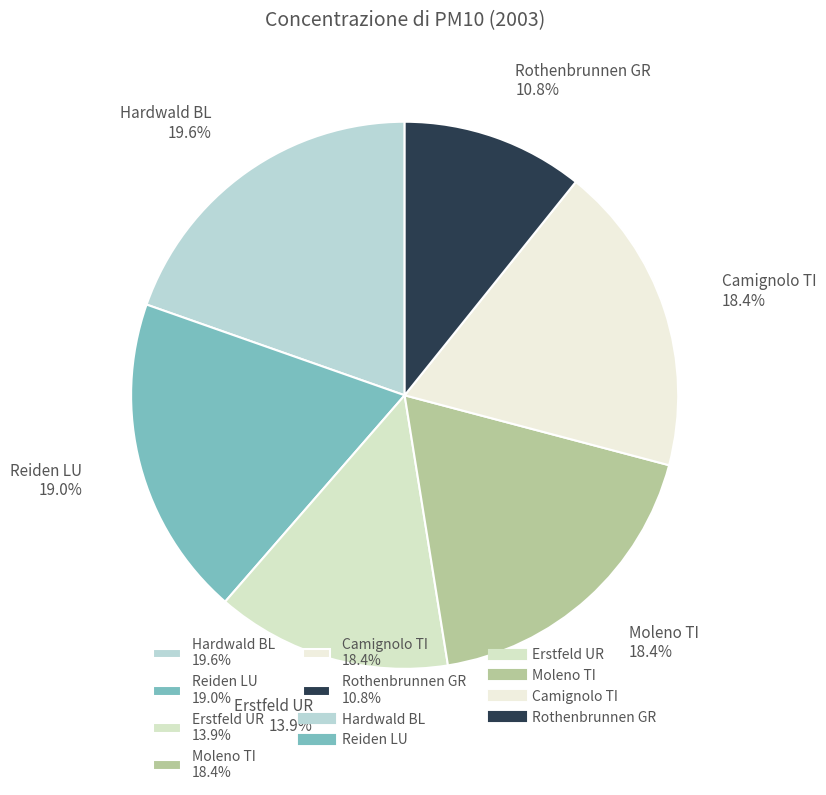

Does any single category account for the majority?

No